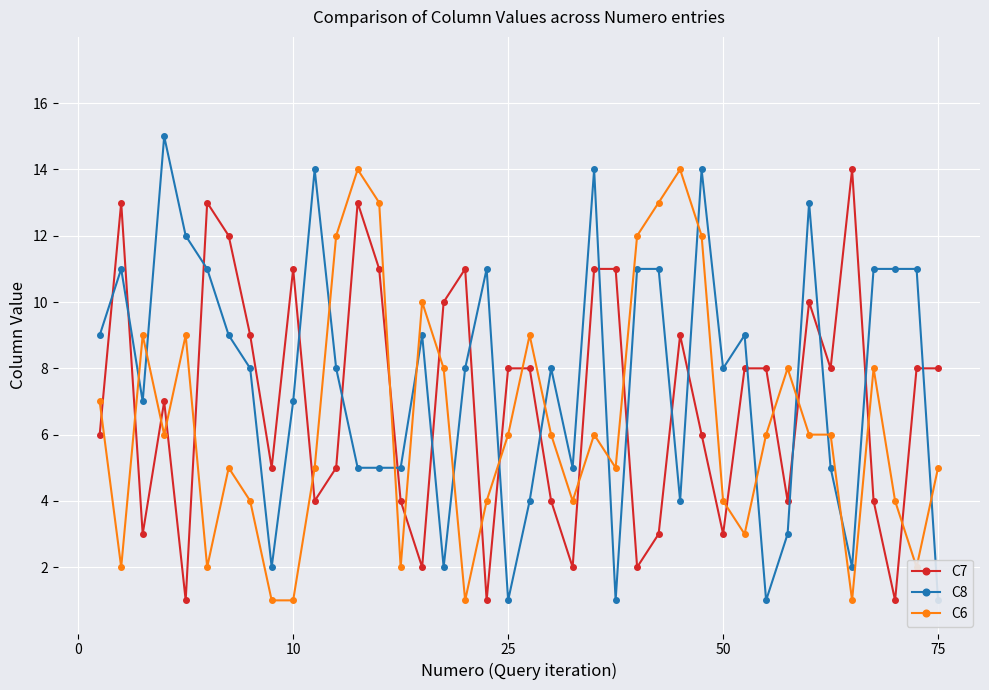

The value of C7 at 50 is 1. True or false?

False